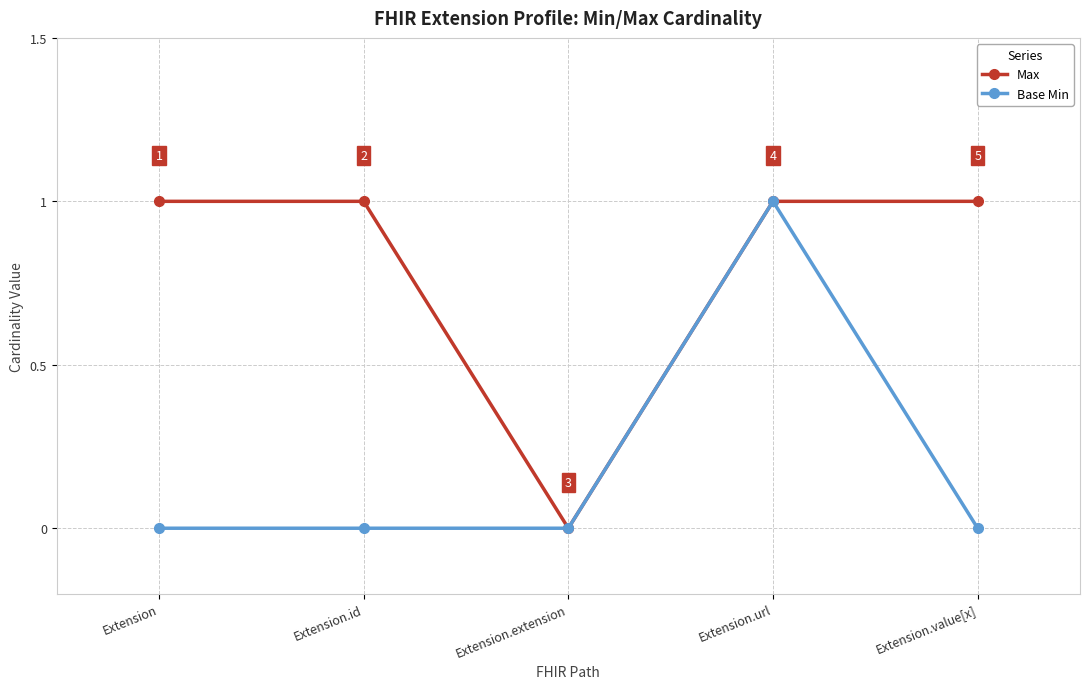

Which series changed the most between Extension.url and Extension.value[x]?

Base Min